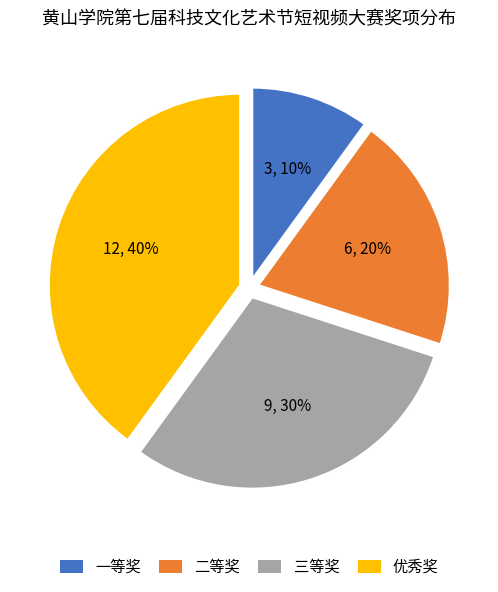

Combined, do 三等奖 and 优秀奖 account for over 50%?

Yes